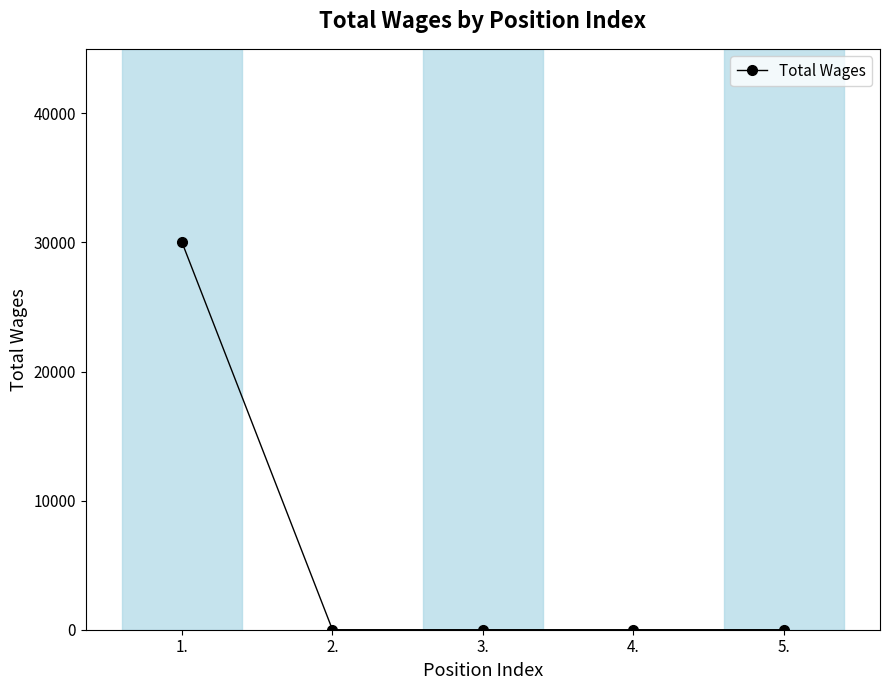

What is the average value?

6000